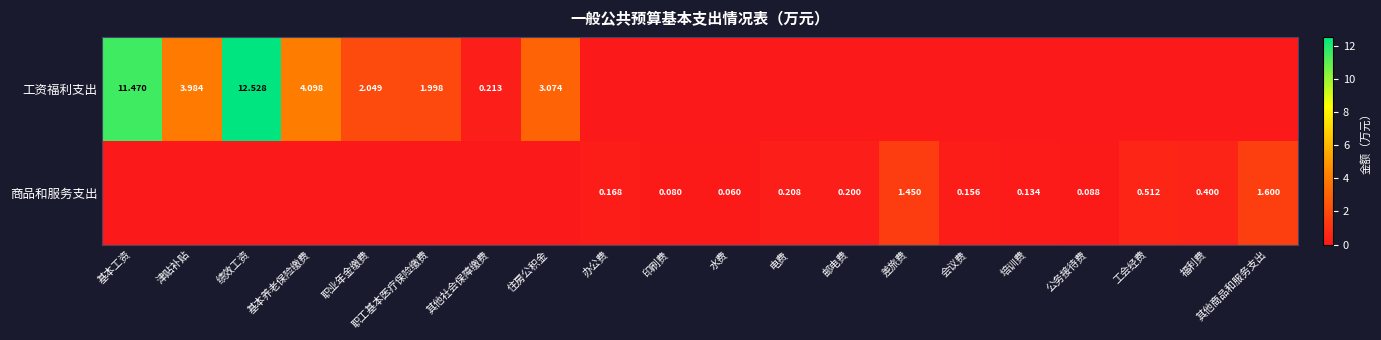

At which label is 商品和服务支出 closest to 0?

基本工资